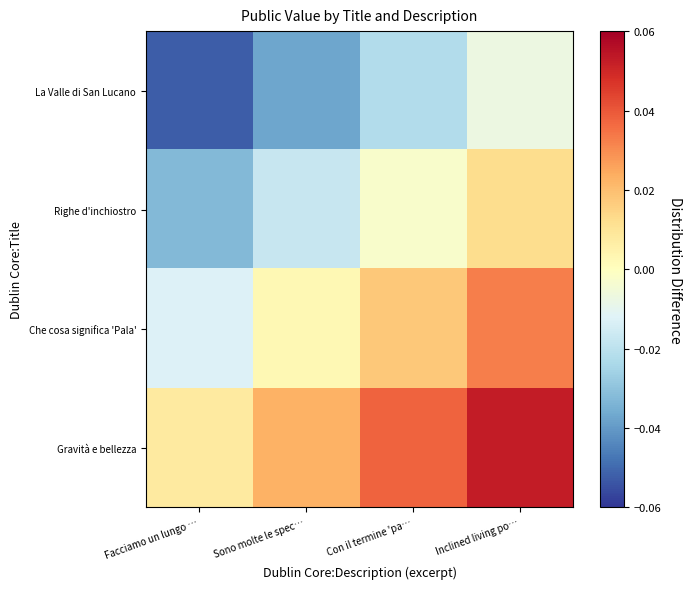

Rank the series at Sono molte le spec… from lowest to highest value.

La Valle di San Lucano, Righe d'inchiostro, Che cosa significa 'Pala', Gravità e bellezza